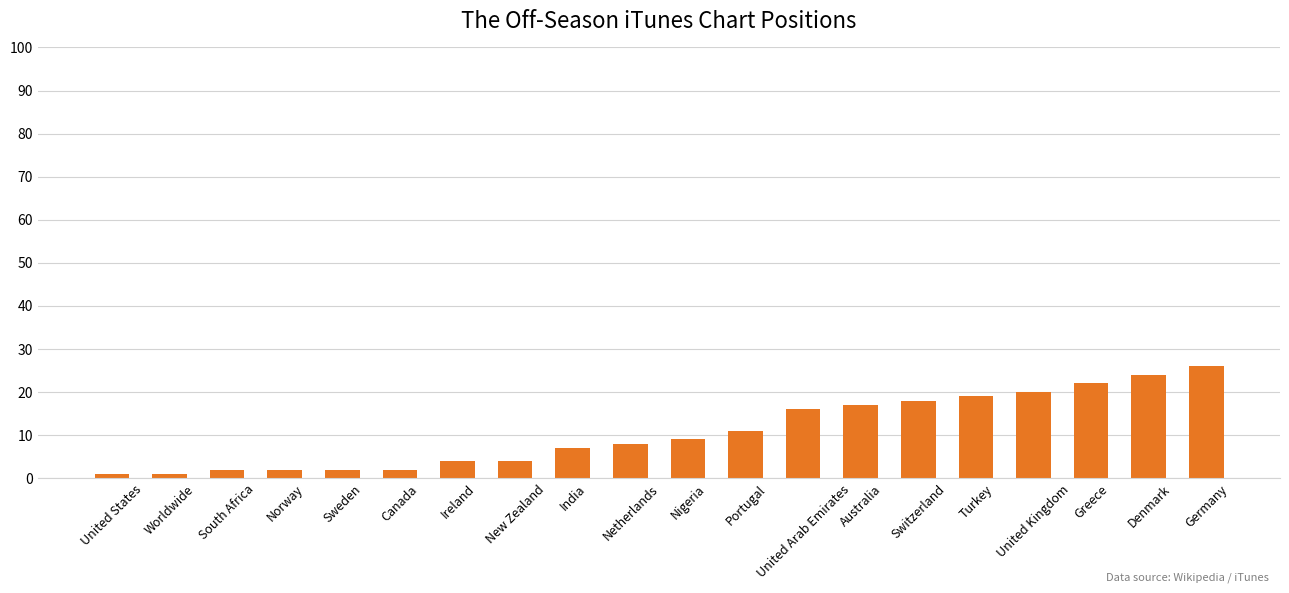

What position from the right is United States?

20